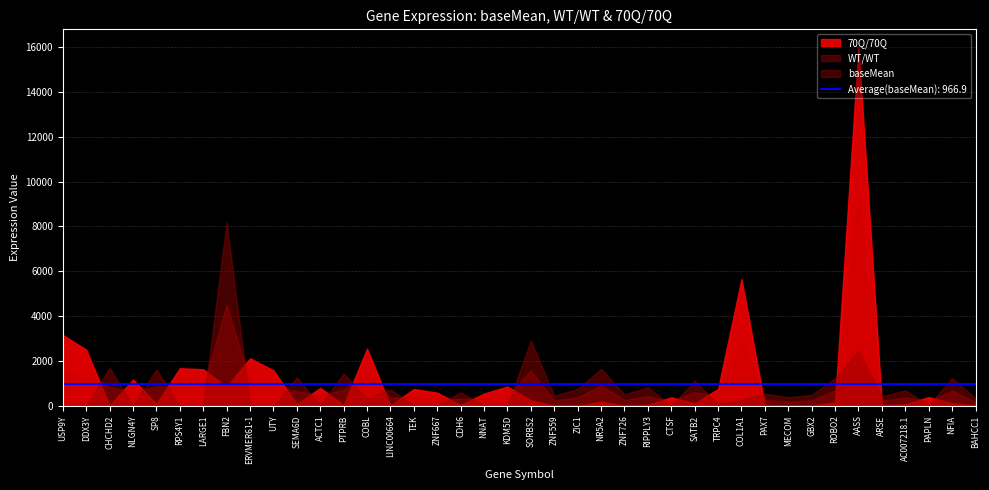

The value of 70Q/70Q at BAHCC1 is 10.1. True or false?

True